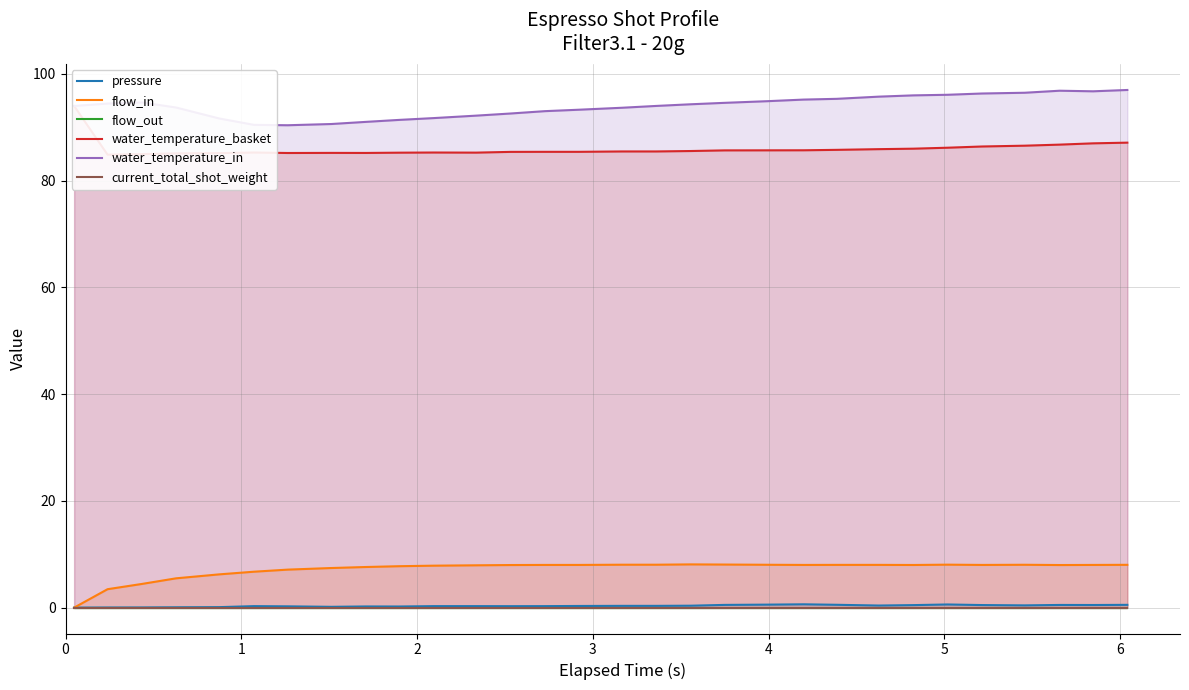

Does the chart have visible grid lines?

Yes